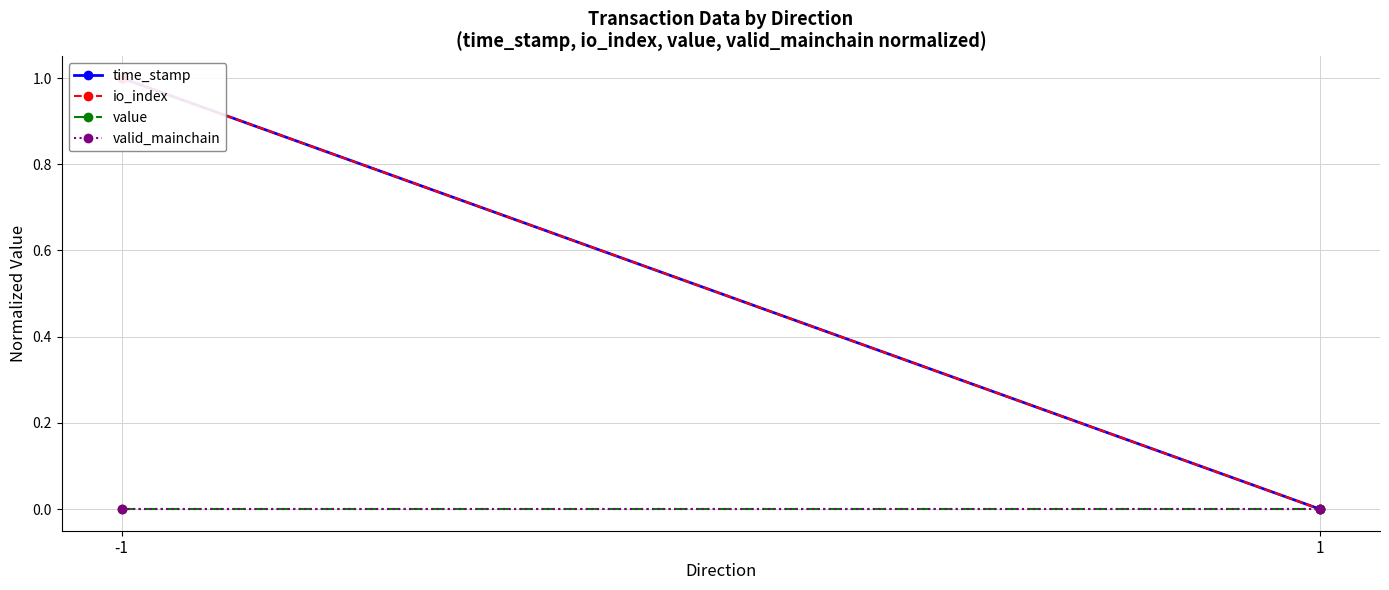

What is the value of the time_stamp point at the 1st from the left?

1